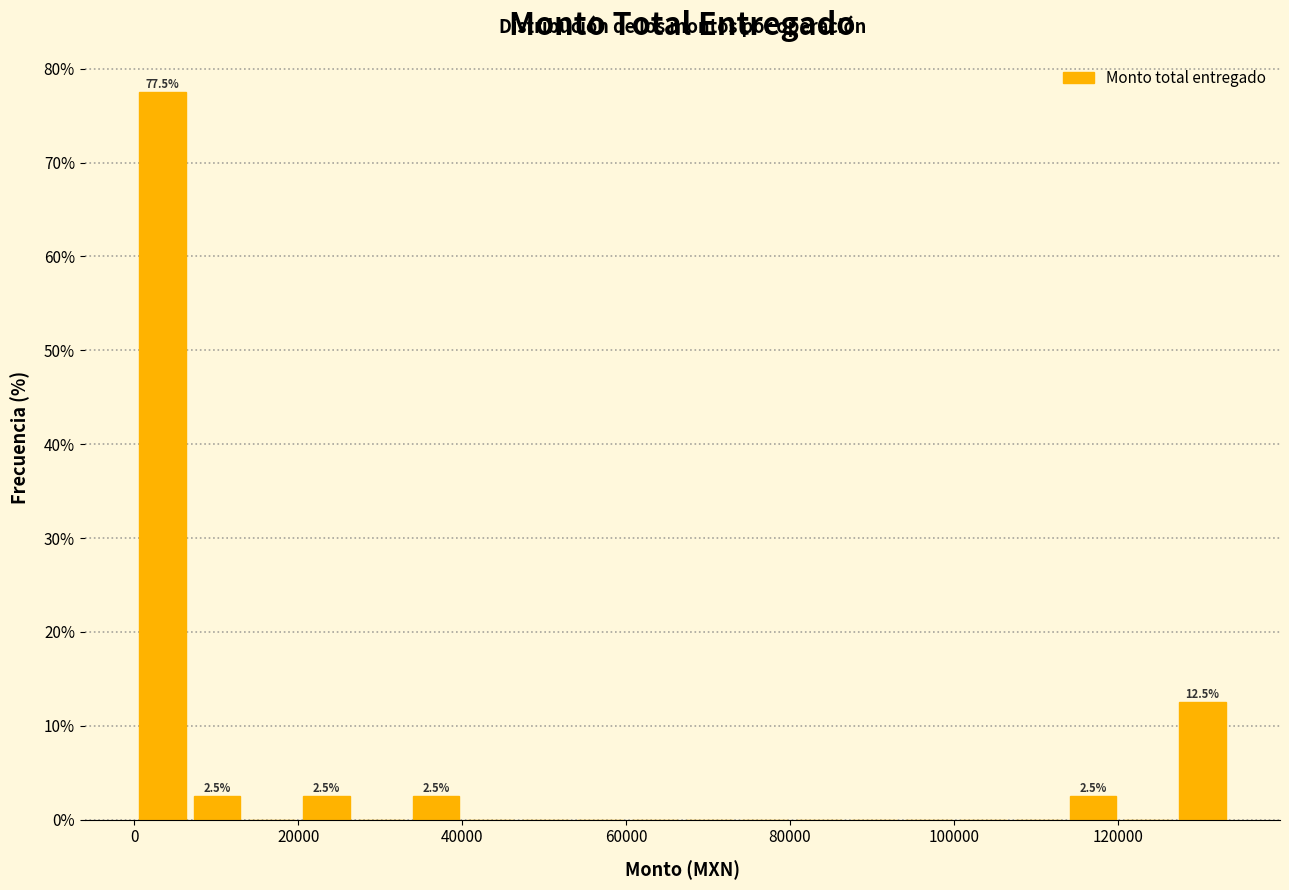

Read against the x-axis, roughly where is the centre of the tallest bar?

4000